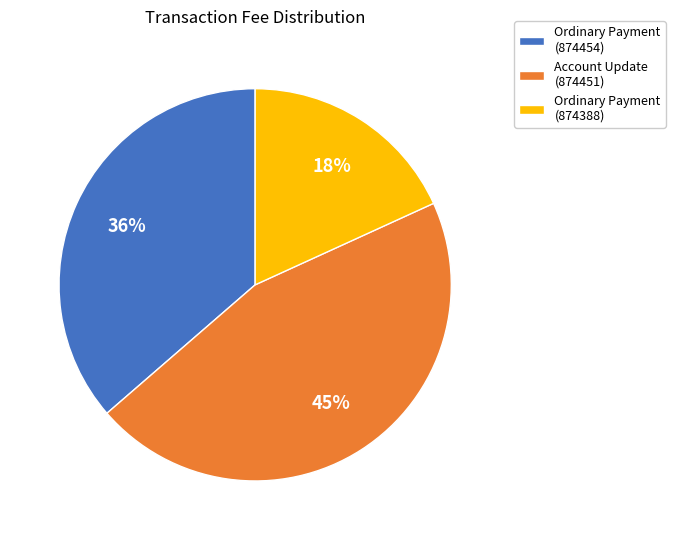

Count the number of slices in the pie.

3